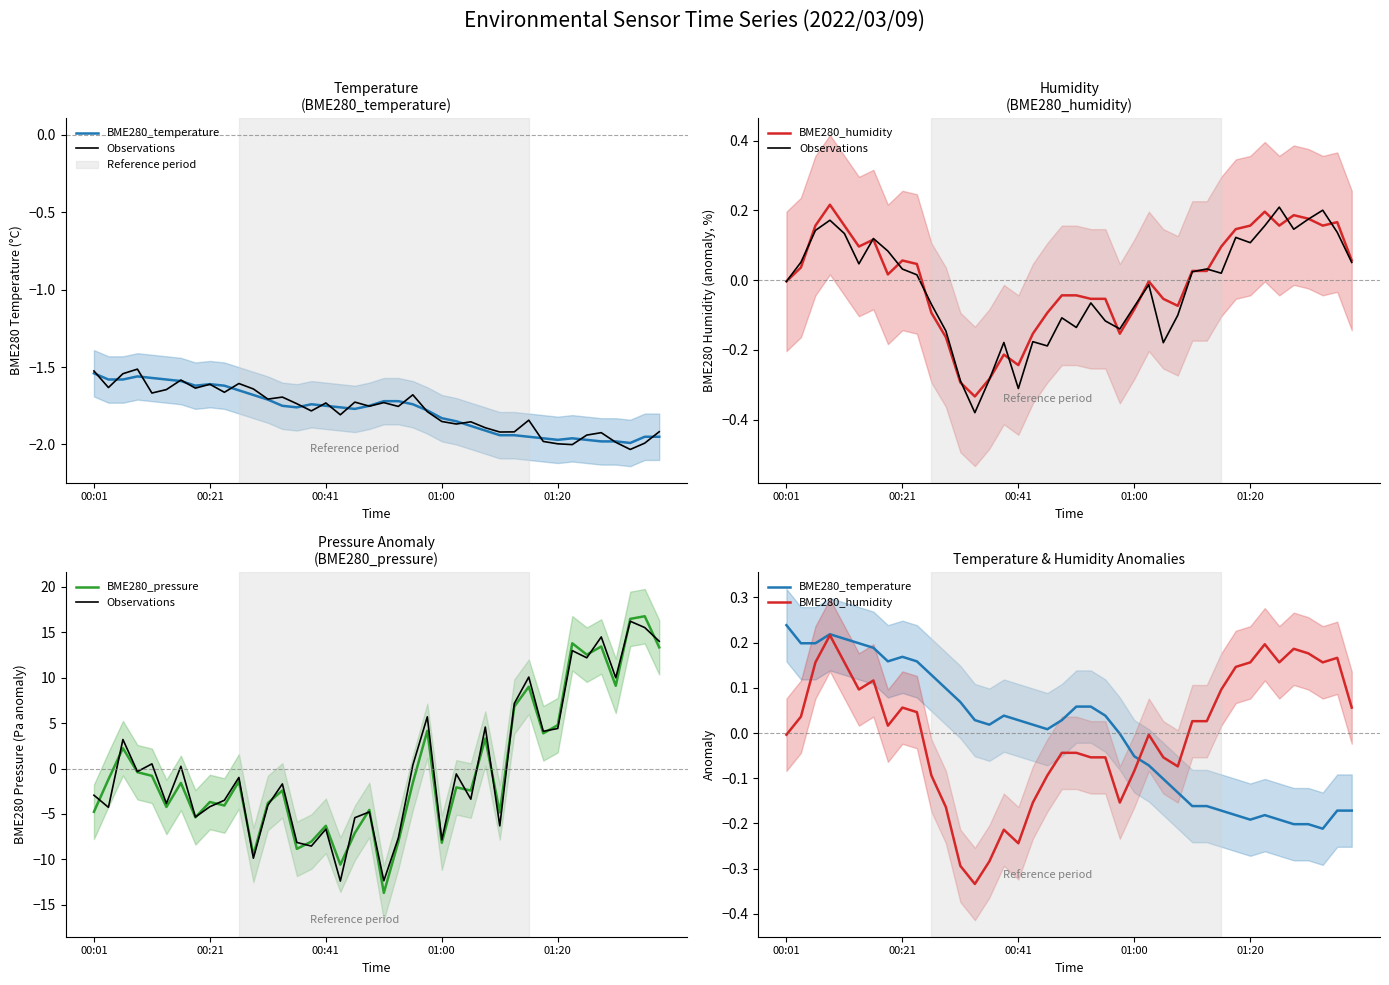

How many interior local peaks does the BME280_temperature series have?

4